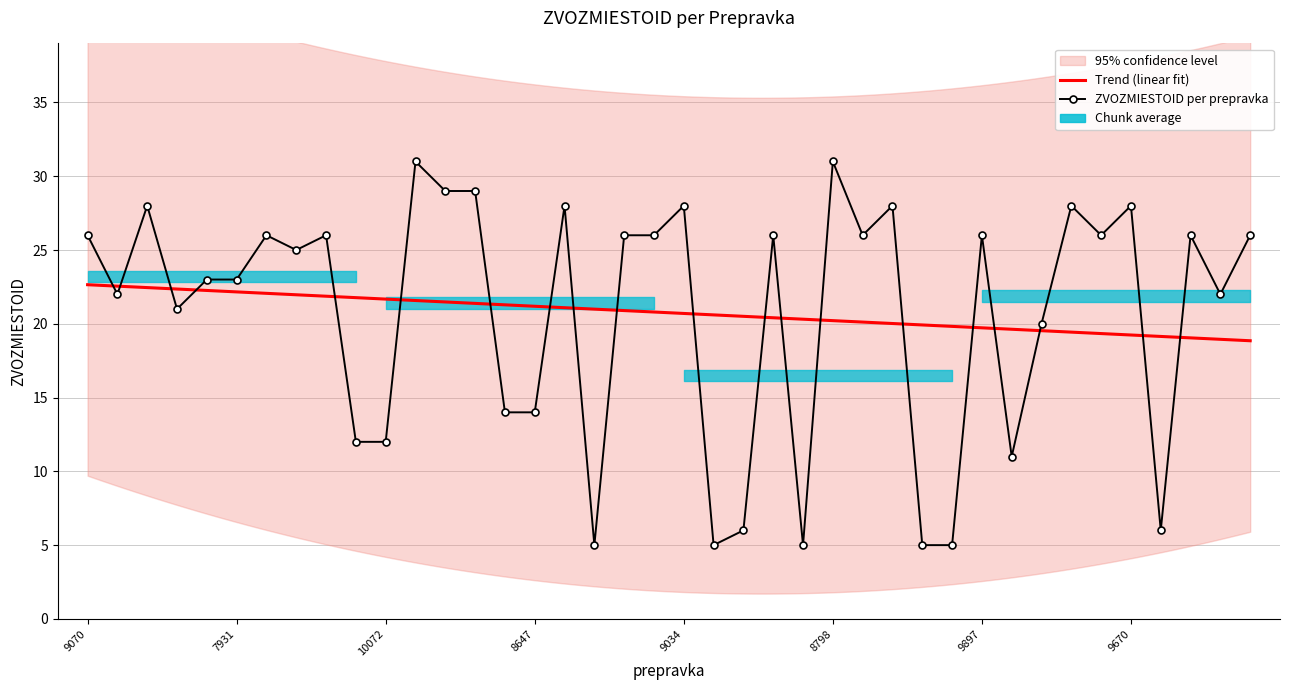

Count the number of categories in the chart.

40